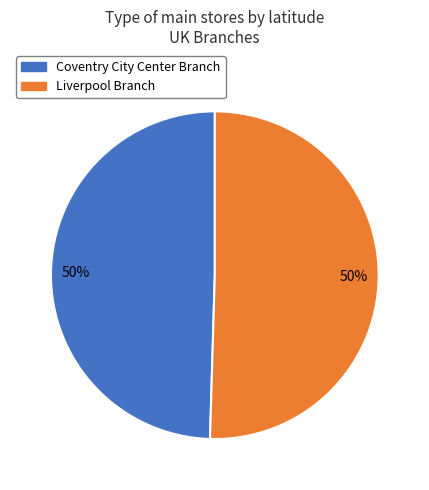

To the nearest percent, what is the combined percentage of Coventry City Center Branch and Liverpool Branch?

100%